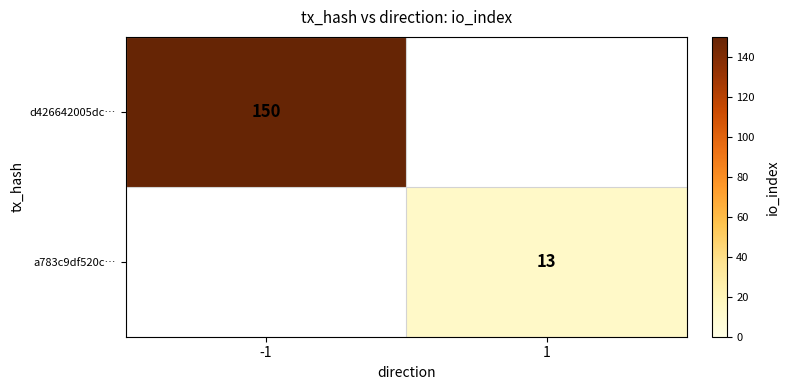

The value of a783c9df520c… at 1 is 5. True or false?

False